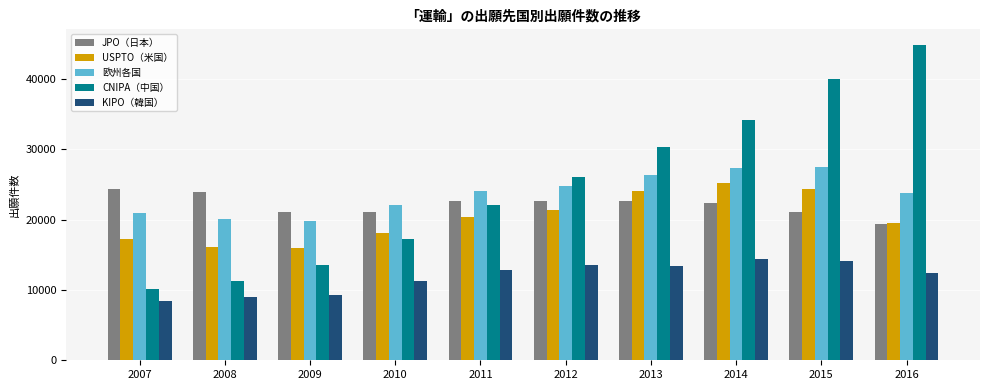

What is the sum of the USPTO（米国） values at 2007 and 2009?

33205